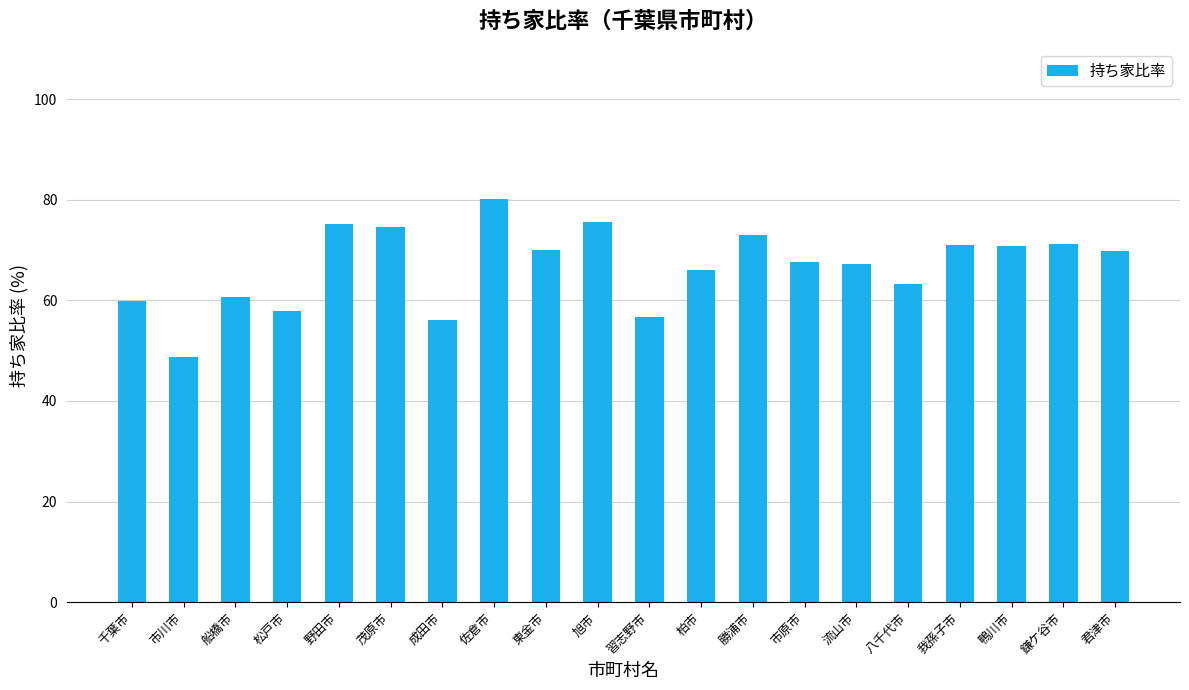

What is the average value?

66.8